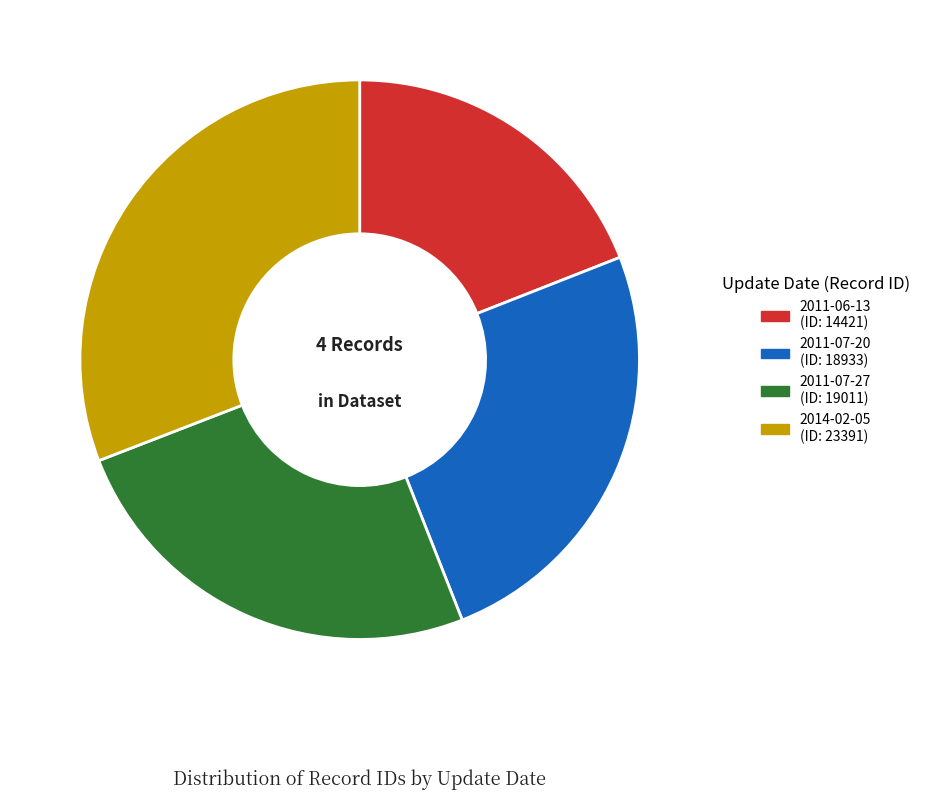

The 2011-07-20 slice represents 35% of the pie. True or false?

False